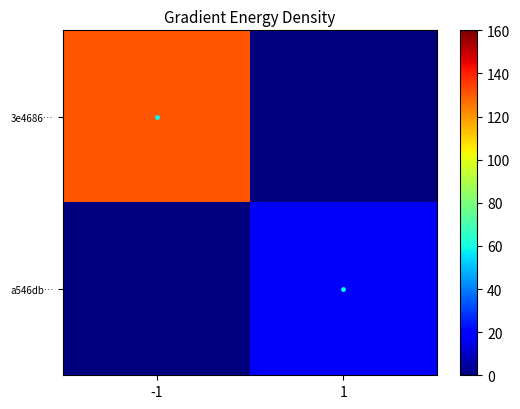

Reading left to right, what are all the values shown in this chart?

3e4686…: -1=131	1=0
a546db…: -1=0	1=17